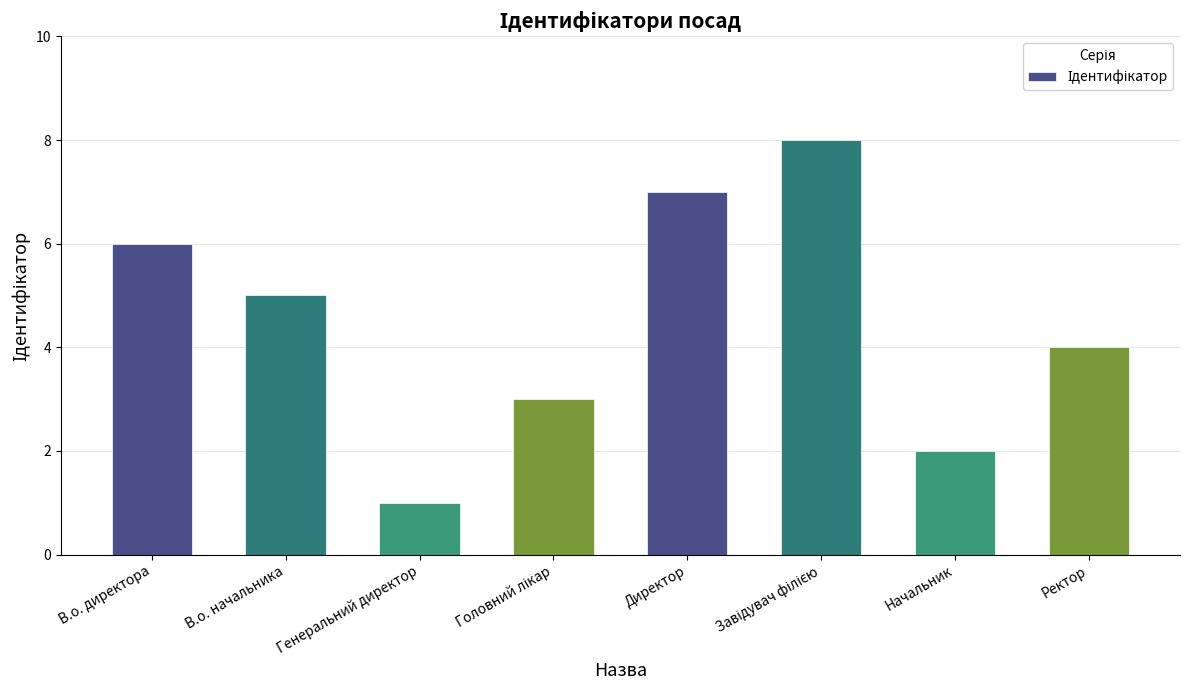

Approximately how many times larger is the value at Начальник compared to Ректор?

0.5